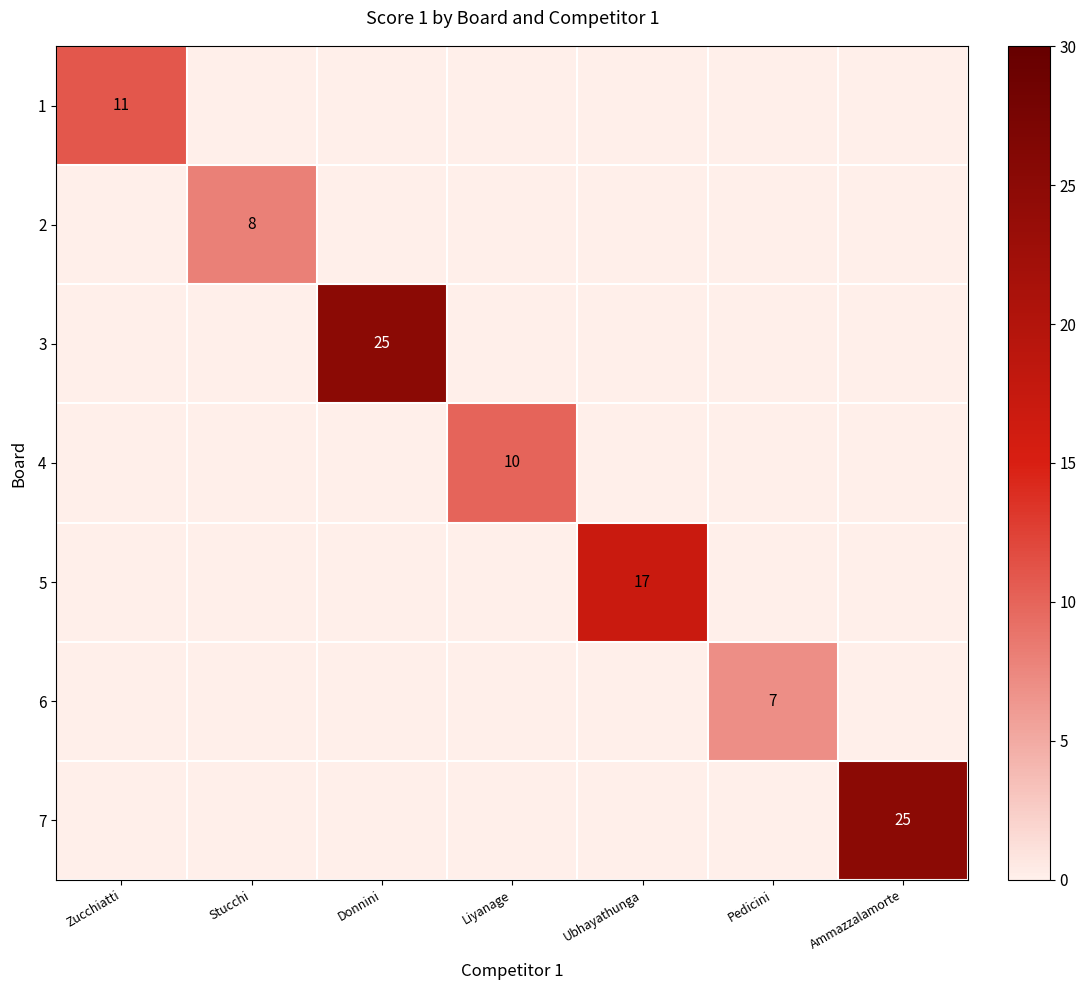

The value of 7 at Ammazzalamorte is 33. True or false?

False